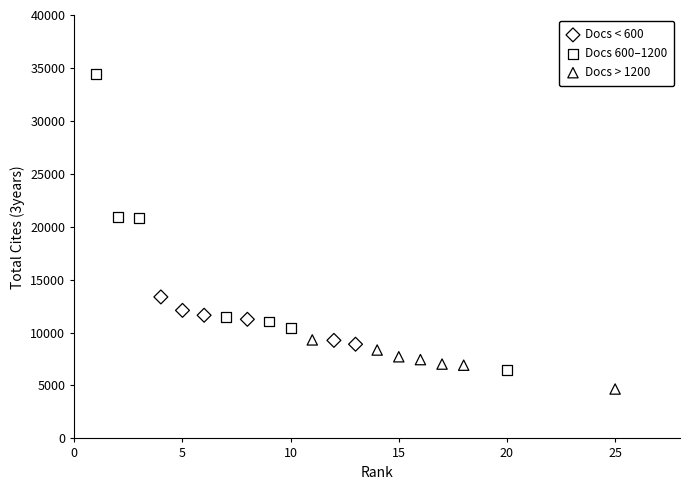

Which series reaches the minimum Y coordinate?

Docs > 1200